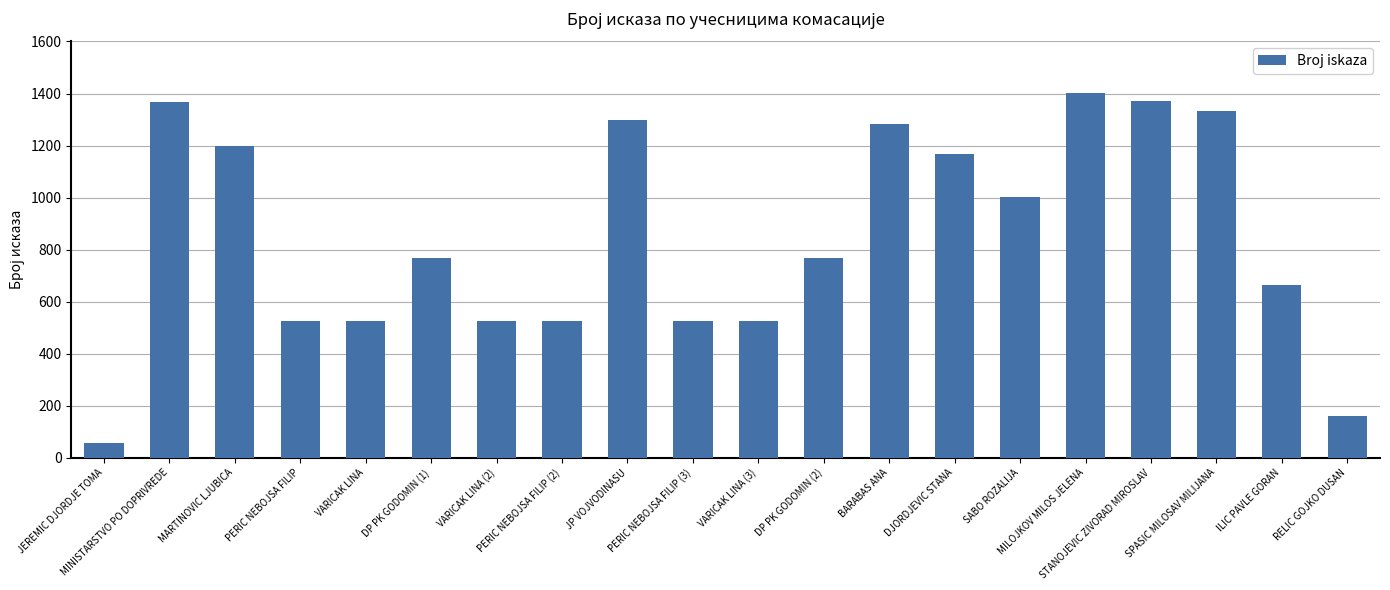

What is the label of the 1st bar from the left?

JEREMIC DJORDJE TOMA